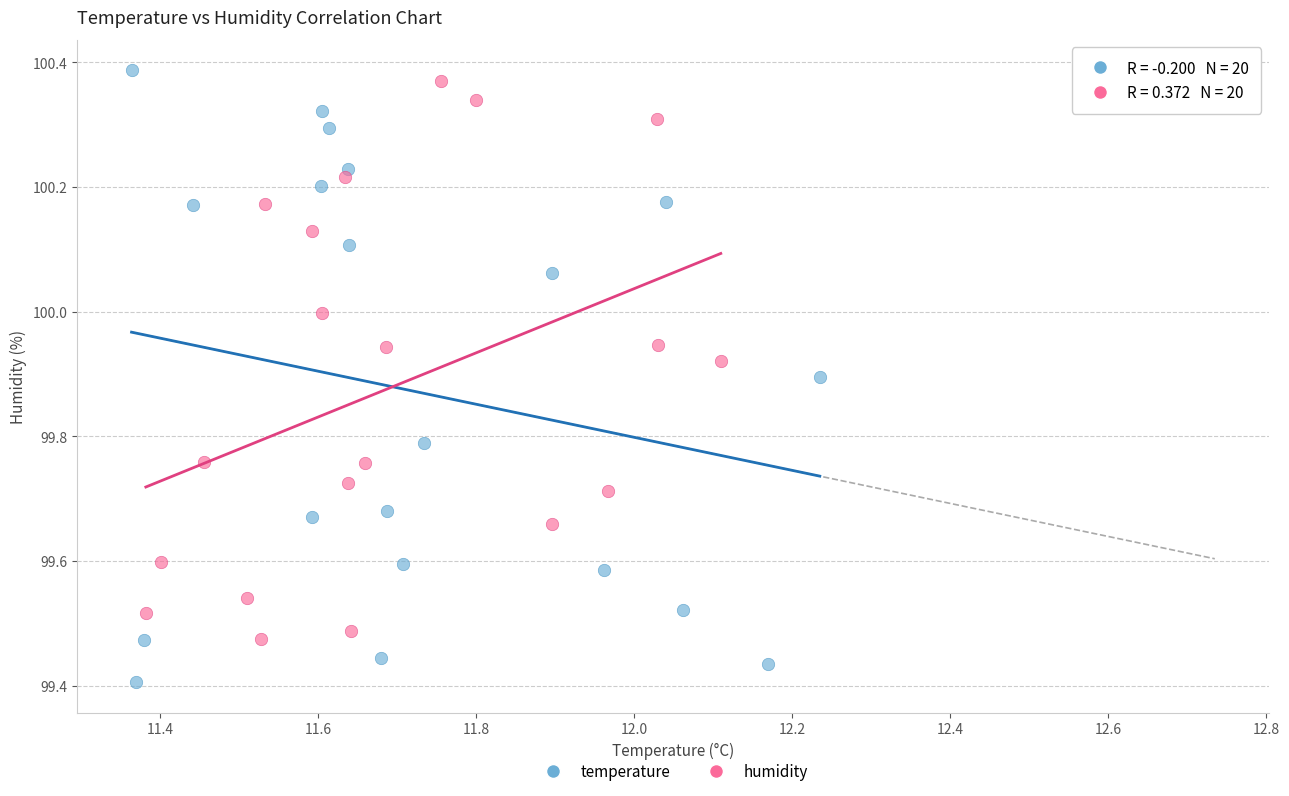

Which series contains the lowest Y value?

temperature